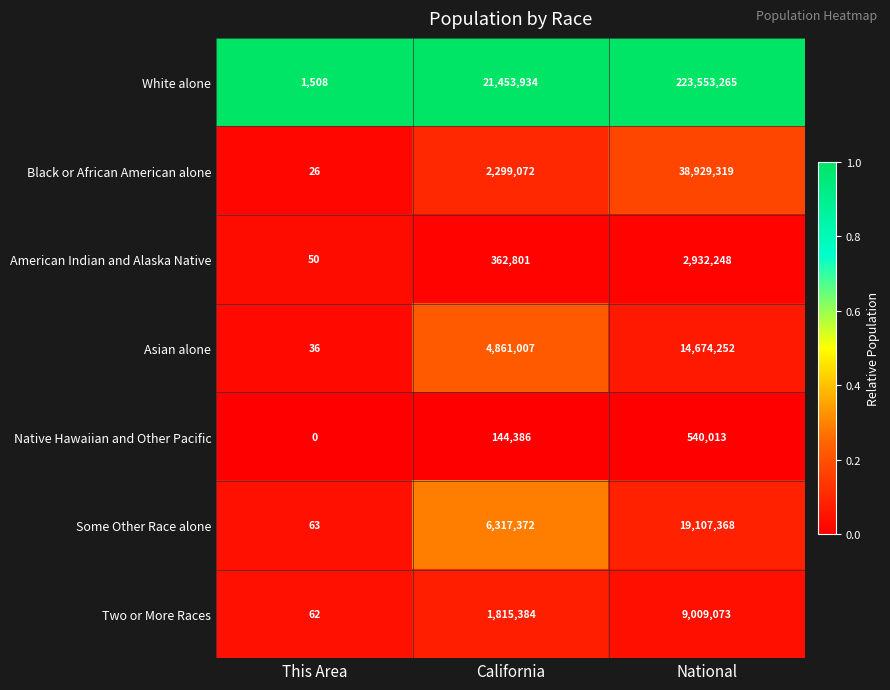

Is it true that Asian alone equals 36 at This Area?

True